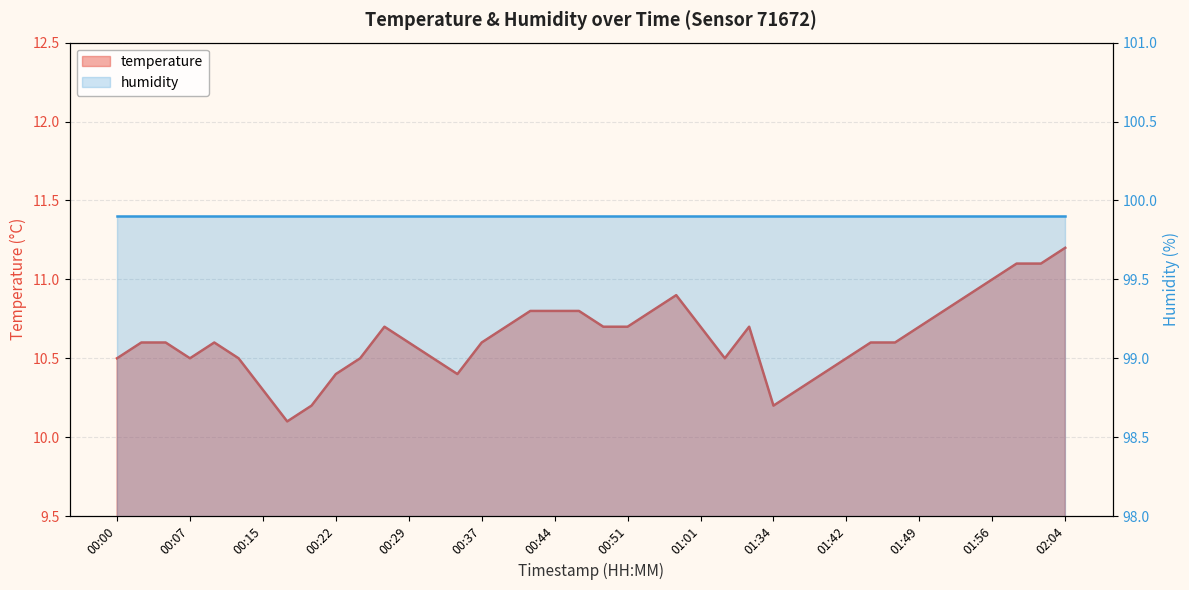

Reading left to right, what are all the values shown in this chart?

00:00=10.5	00:02=10.6	00:05=10.6	00:07=10.5	00:10=10.6	00:12=10.5	00:15=10.3	00:17=10.1	00:20=10.2	00:22=10.4	00:24=10.5	00:27=10.7	00:29=10.6	00:32=10.5	00:34=10.4	00:37=10.6	00:39=10.7	00:42=10.8	00:44=10.8	00:46=10.8	00:49=10.7	00:51=10.7	00:54=10.8	00:59=10.9	01:01=10.7	01:04=10.5	01:07=10.7	01:34=10.2	01:37=10.3	01:39=10.4	01:42=10.5	01:44=10.6	01:47=10.6	01:49=10.7	01:51=10.8	01:54=10.9	01:56=11.0	01:59=11.1	02:01=11.1	02:04=11.2